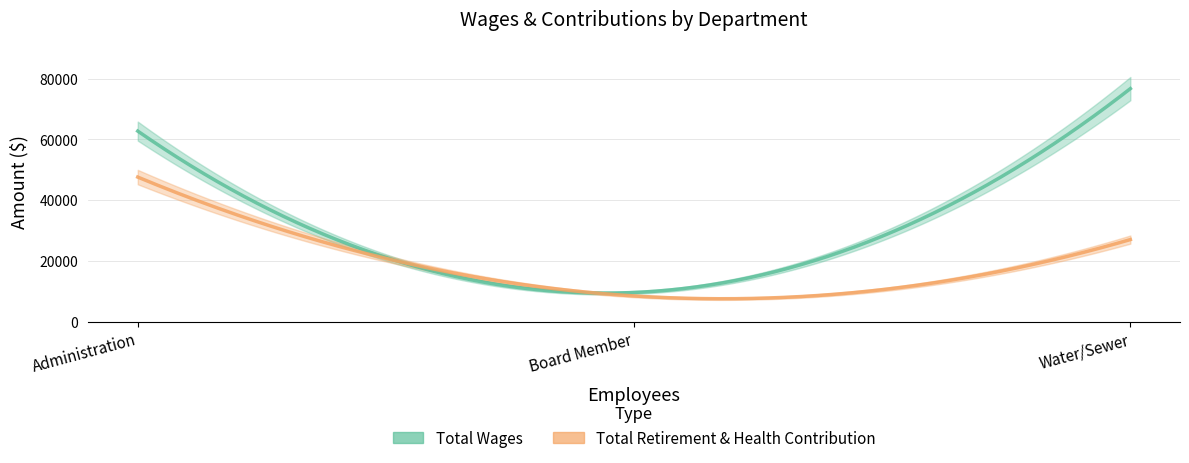

Rank the categories by Total Wages value from lowest to highest.

Board Member, Administration, Water/Sewer